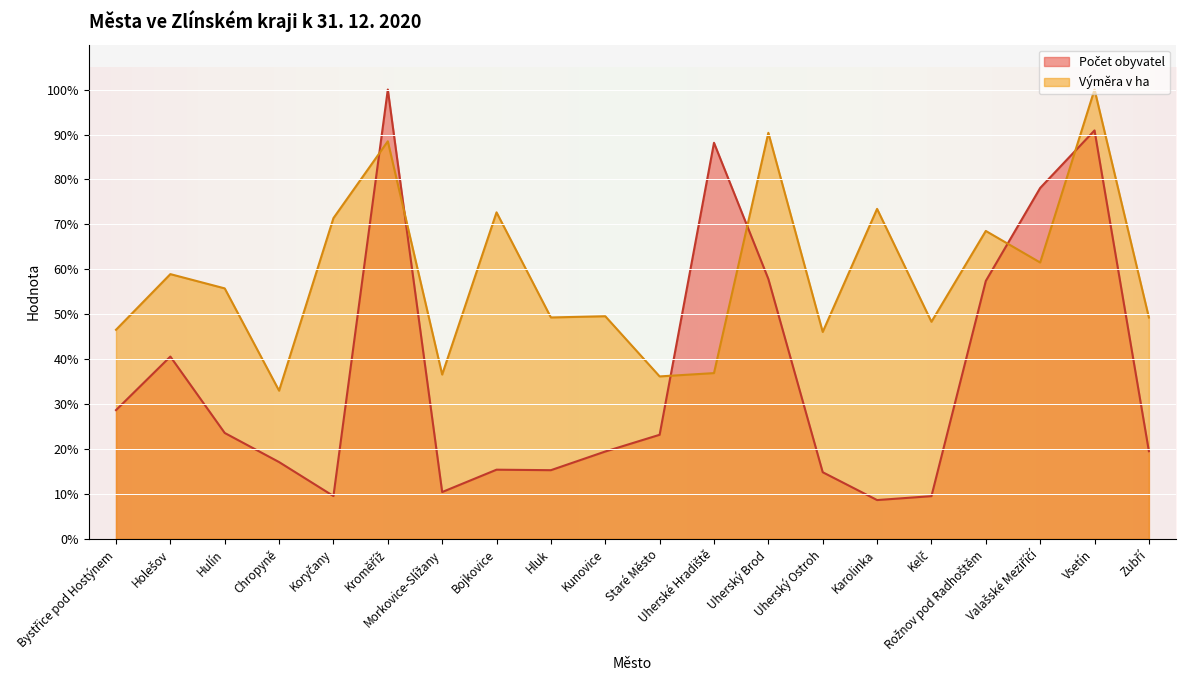

What is the label of the 20th point from the right?

Bystřice pod Hostýnem